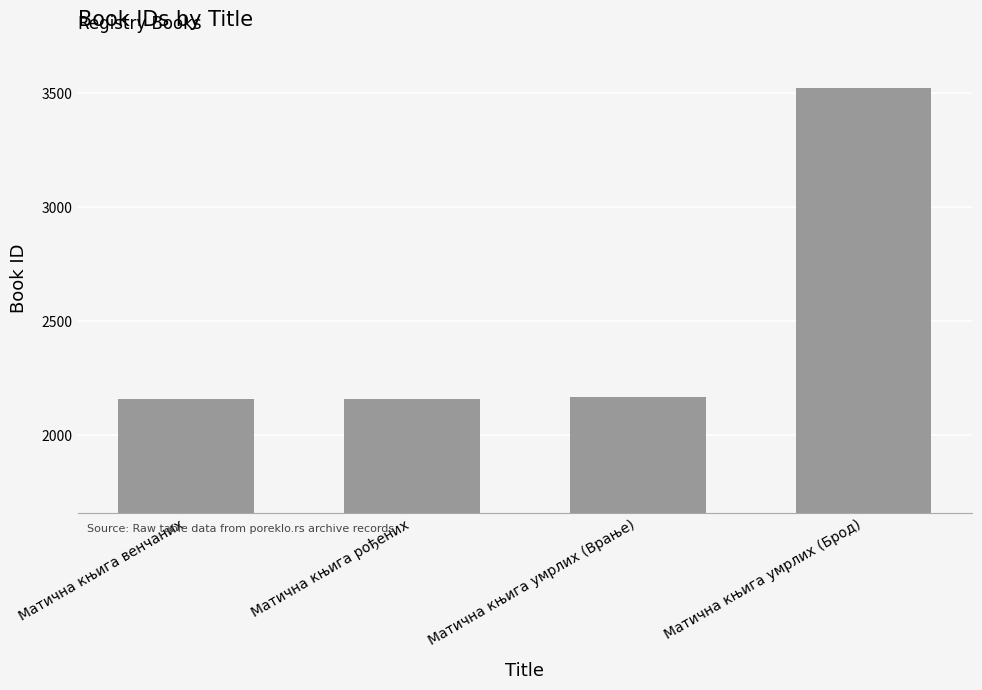

True or false: the data shows 2161 at Матична књига венчаних.

True